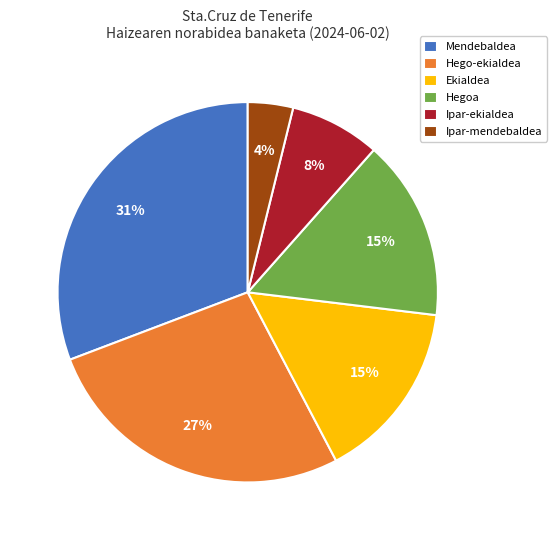

Which has a higher value, Ipar-mendebaldea or Ipar-ekialdea?

Ipar-ekialdea